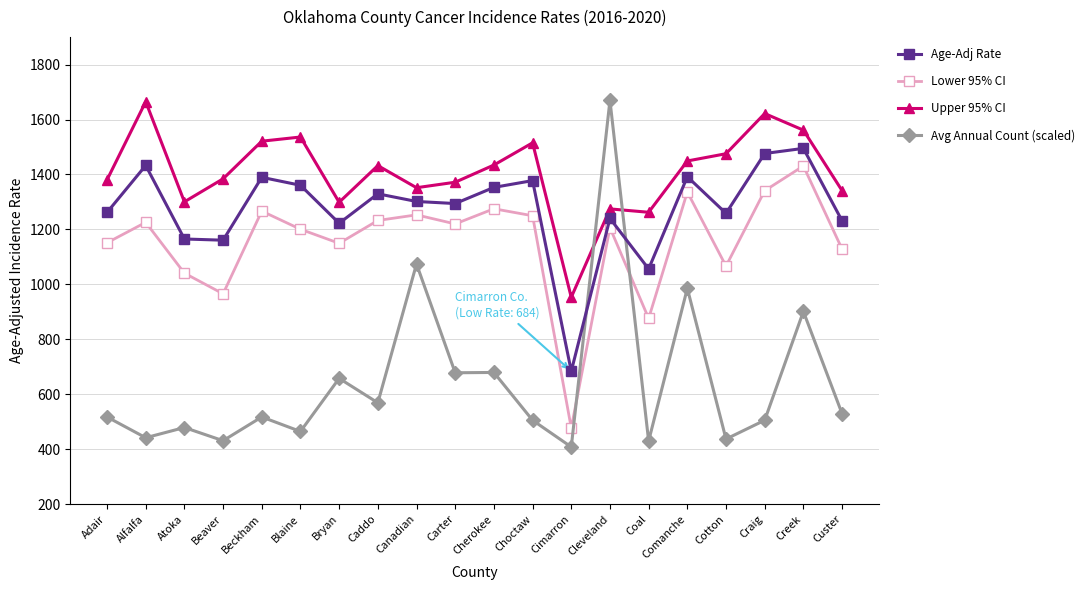

True or false: Age-Adj Rate and Upper 95% CI cross at least once.

False